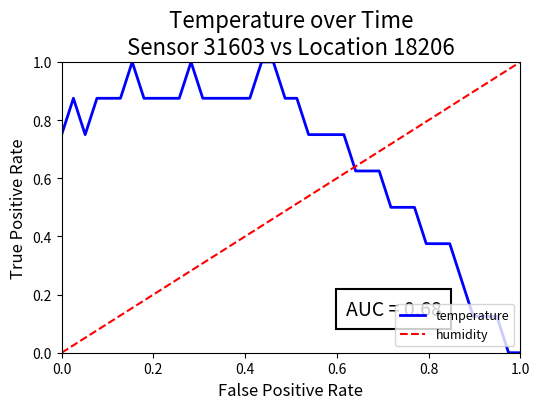

The chart shows a value of 0.6 at 00:09. True or false?

False